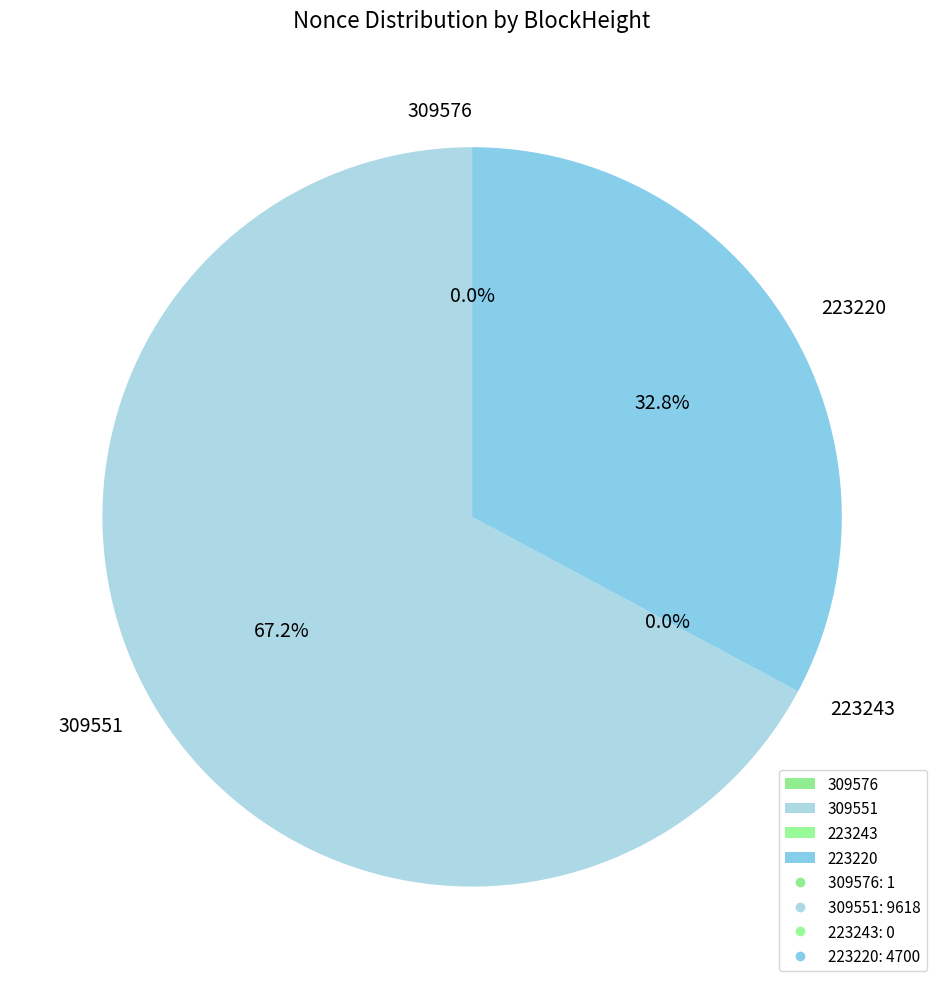

How many slices are in this pie chart?

4